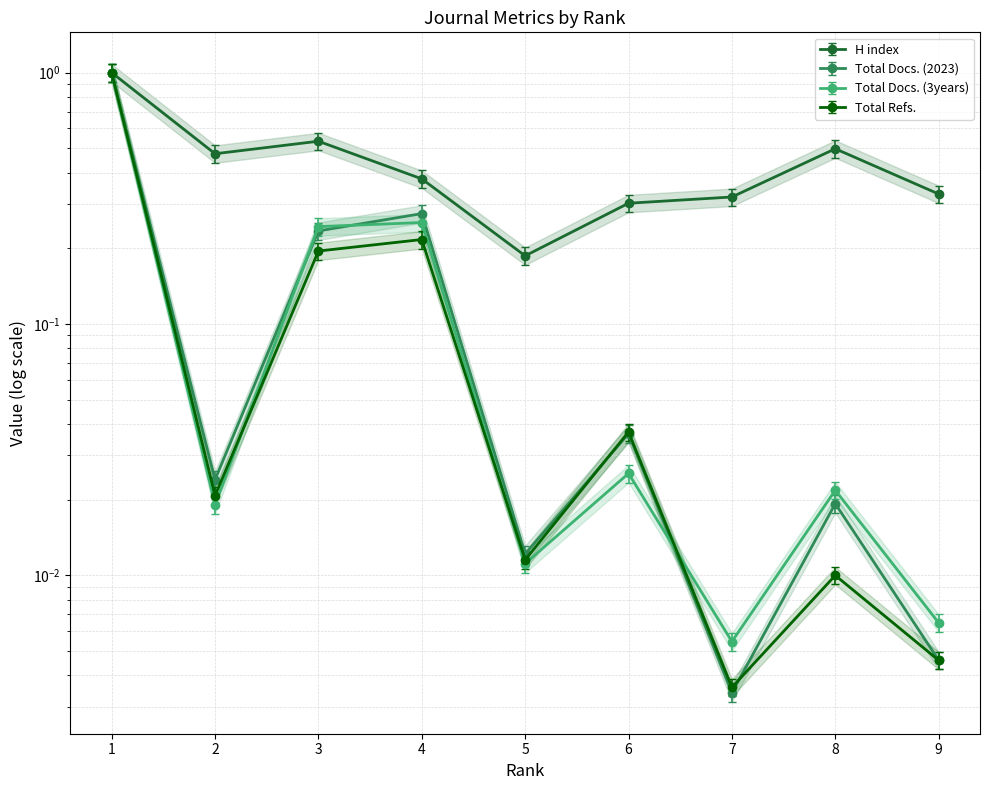

At which label is H index closest to 0?

5